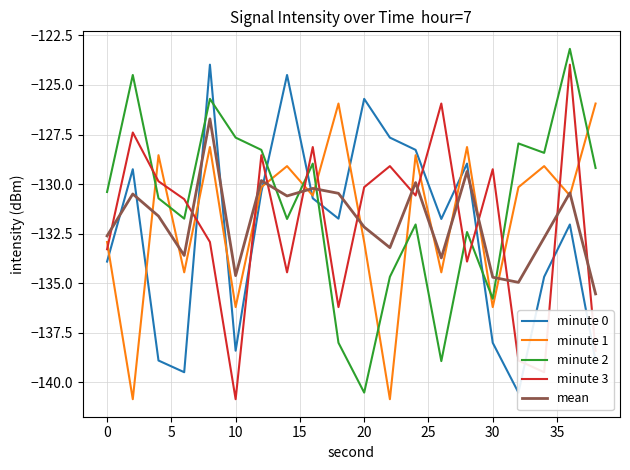

True or false: minute 1 and minute 3 intersect in this chart.

True